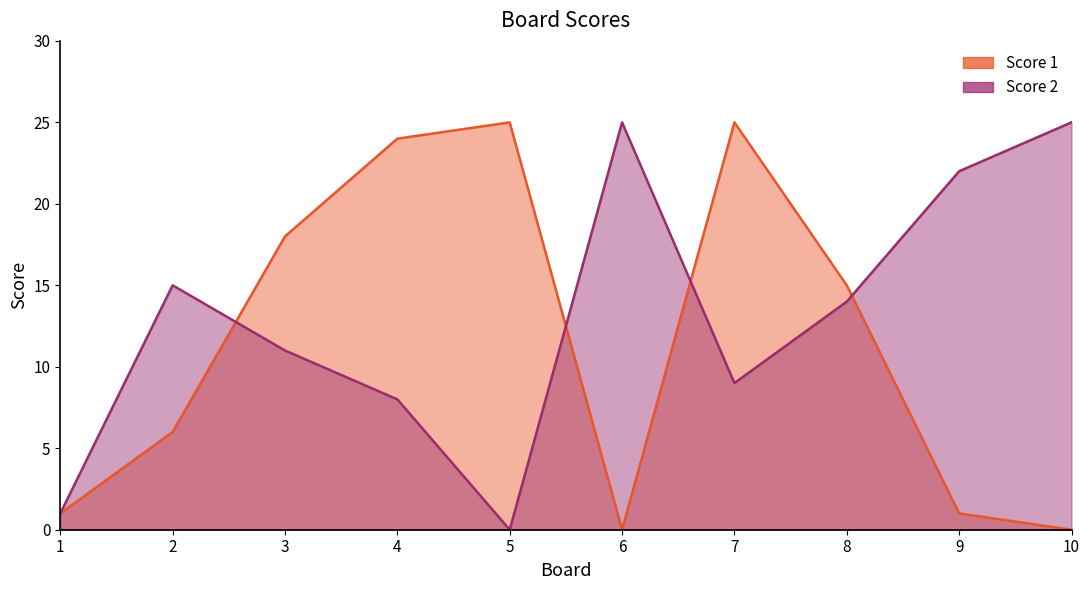

At 3, list the series in order from smallest to largest.

Score 2, Score 1